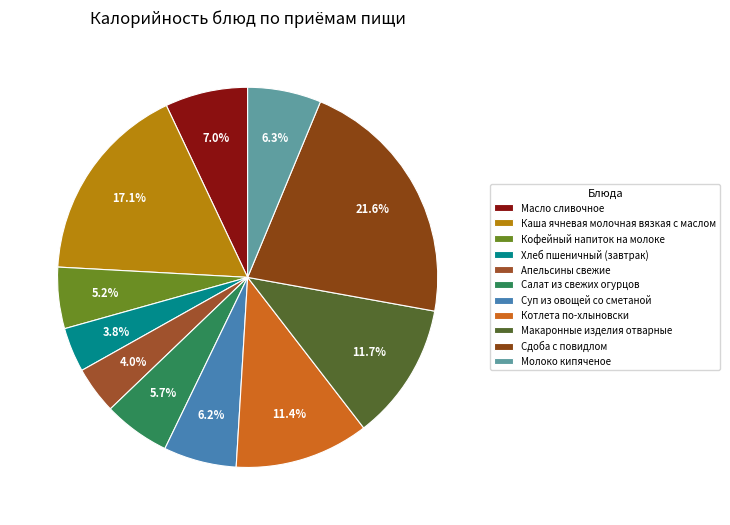

How many segments does this pie chart have?

11